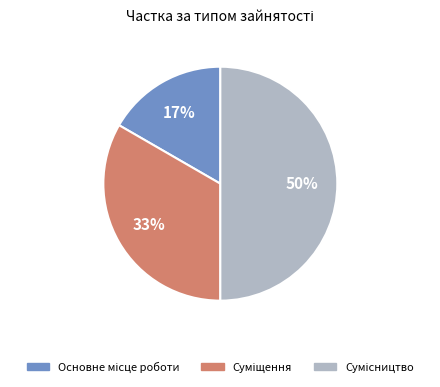

How many segments does this pie chart have?

3